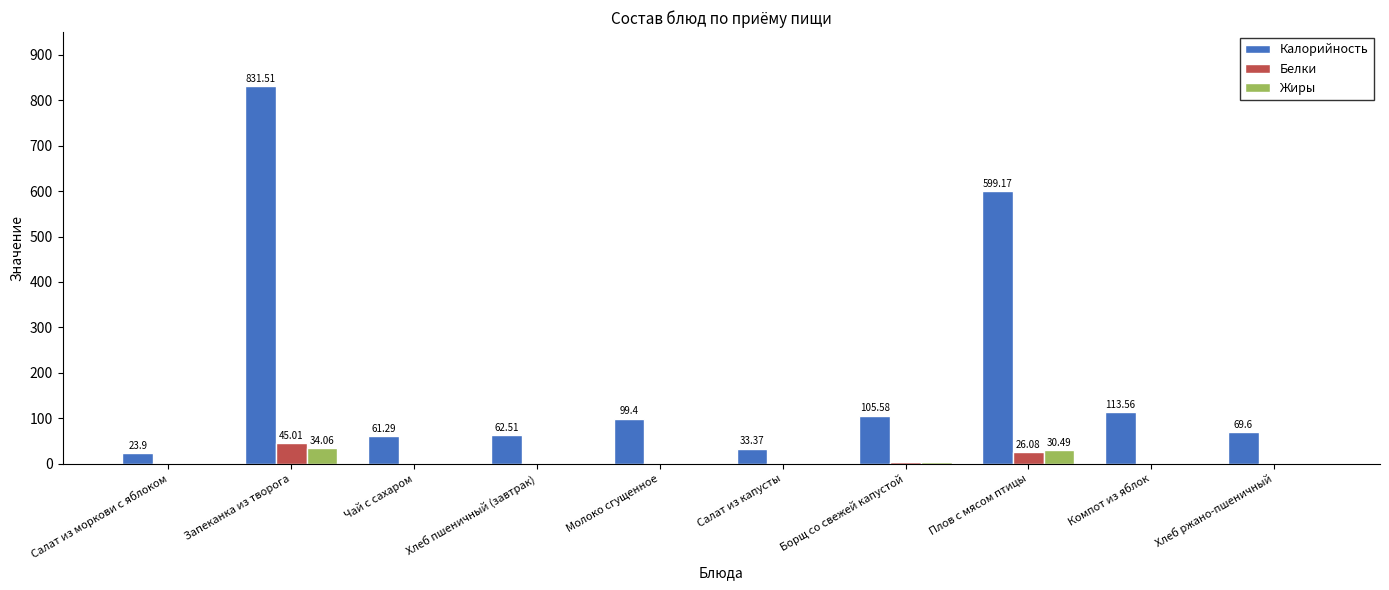

Between Борщ со свежей капустой and Плов с мясом птицы, which series saw the biggest shift?

Калорийность